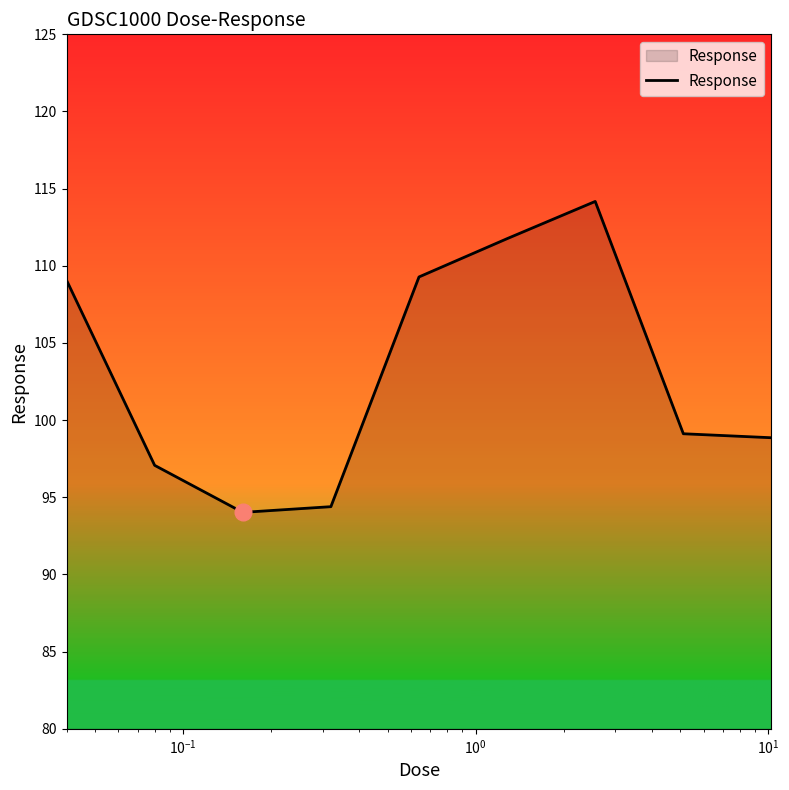

What is the difference between the maximum and minimum values?

20.1